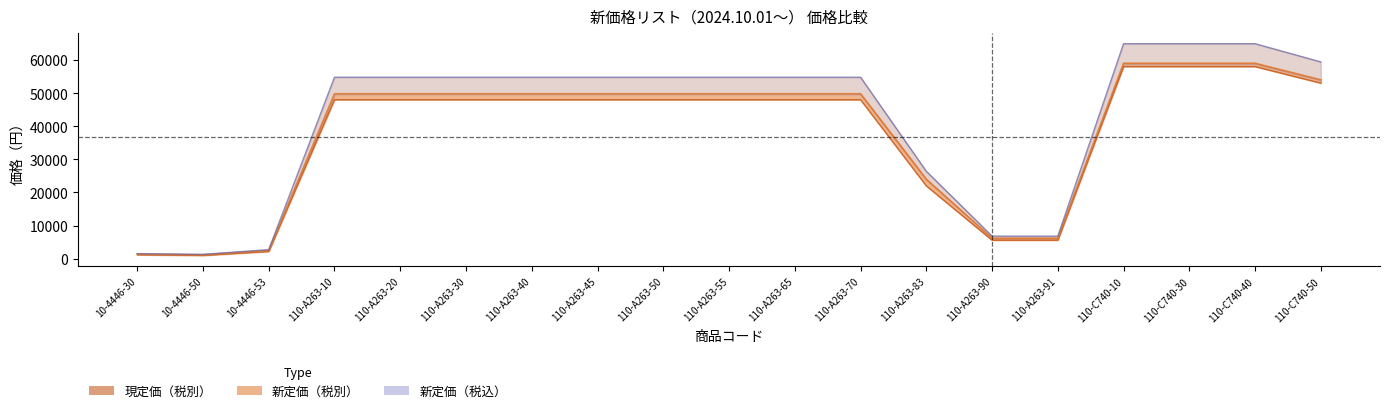

Where does the 新定価（税込） series first go above 54780?

110-C740-10